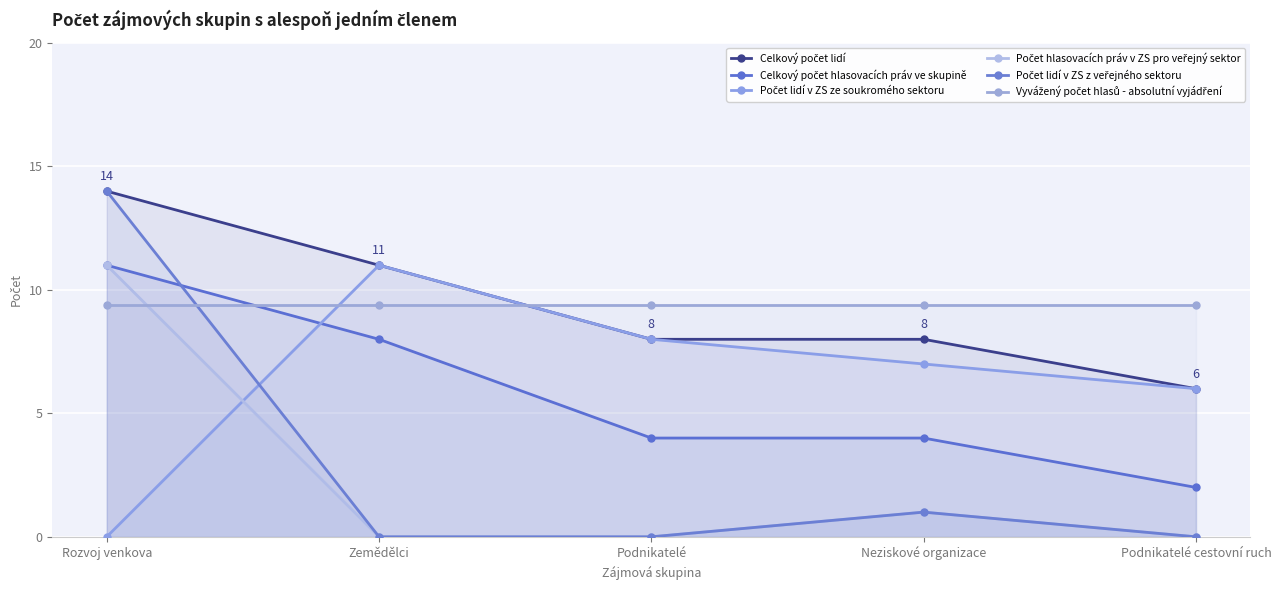

At how many categories does at least one series exceed 0?

5